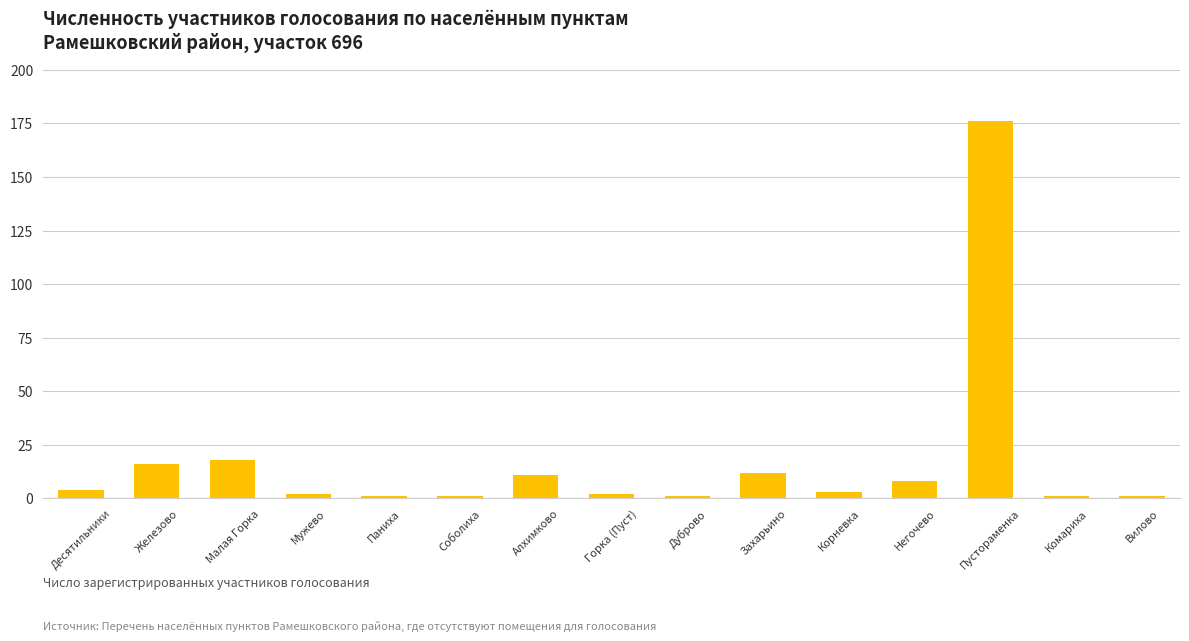

True or false: the data shows 18 at Малая Горка.

True